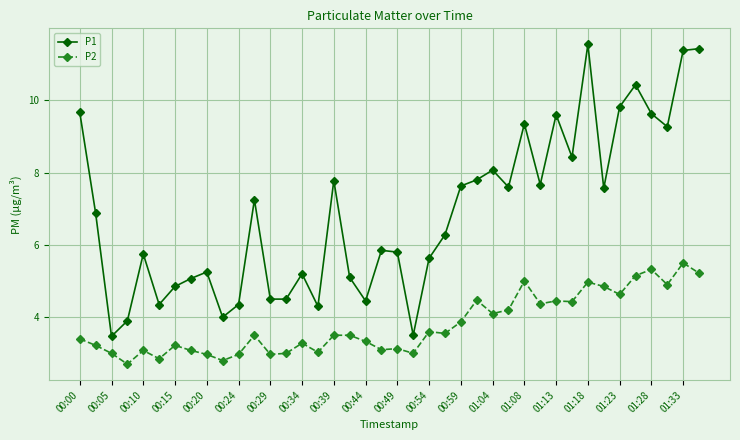

What is the average value of the P2 series?

3.8